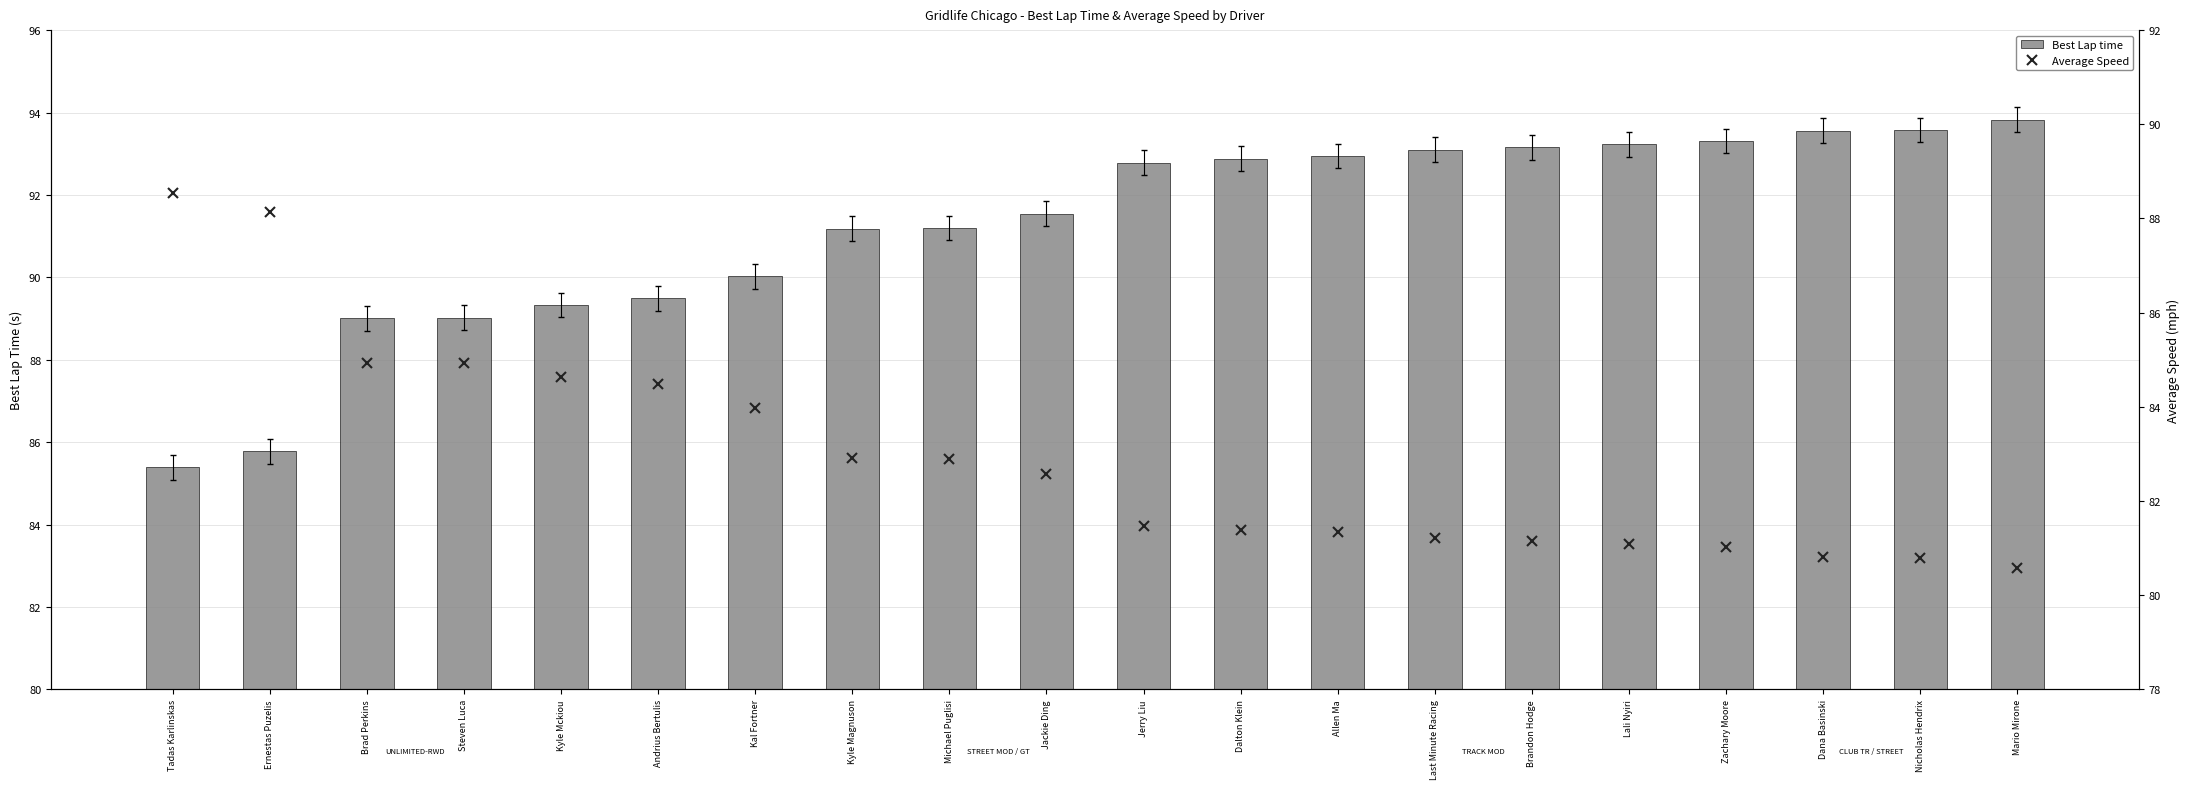

What is the sum of the Best Lap time values at Ernestas Puzelis and Brad Perkins?

174.8